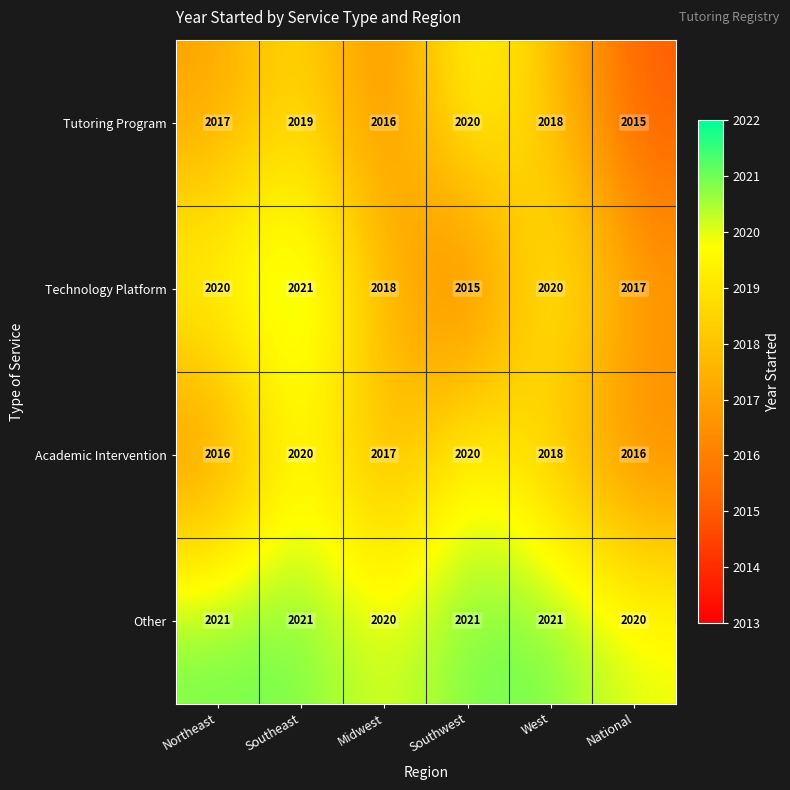

At how many categories does at least one series exceed 2018?

6